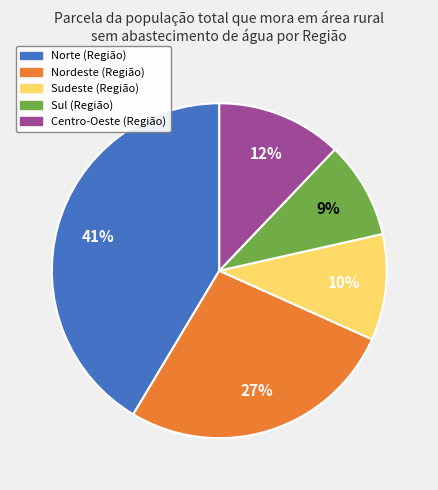

Combined, do Sudeste (Região) and Norte (Região) account for over 50%?

Yes